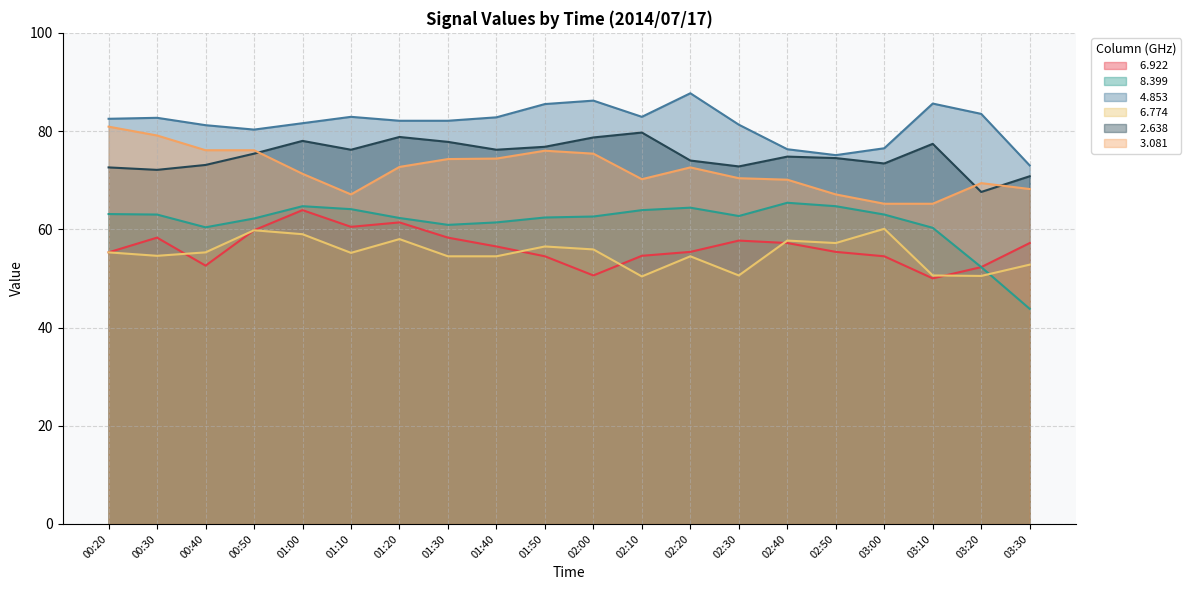

Reading left to right, list all the values displayed in this chart.

  6.922: 00:20=55.3	00:30=58.3	00:40=52.6	00:50=59.8	01:00=63.9	01:10=60.5	01:20=61.4	01:30=58.3	01:40=56.5	01:50=54.5	02:00=50.6	02:10=54.6	02:20=55.4	02:30=57.7	02:40=57.2	02:50=55.4	03:00=54.5	03:10=50.0	03:20=52.3	03:30=57.2
  8.399: 00:20=63.1	00:30=63.0	00:40=60.4	00:50=62.2	01:00=64.7	01:10=64.1	01:20=62.3	01:30=60.9	01:40=61.4	01:50=62.4	02:00=62.6	02:10=63.9	02:20=64.4	02:30=62.7	02:40=65.4	02:50=64.7	03:00=63.0	03:10=60.3	03:20=52.3	03:30=43.8
  4.853: 00:20=82.5	00:30=82.7	00:40=81.2	00:50=80.3	01:00=81.6	01:10=82.9	01:20=82.1	01:30=82.1	01:40=82.8	01:50=85.5	02:00=86.2	02:10=82.9	02:20=87.7	02:30=81.3	02:40=76.3	02:50=75.1	03:00=76.5	03:10=85.6	03:20=83.5	03:30=73.0
  6.774: 00:20=55.3	00:30=54.6	00:40=55.3	00:50=59.8	01:00=59.0	01:10=55.2	01:20=58.0	01:30=54.5	01:40=54.5	01:50=56.5	02:00=55.9	02:10=50.4	02:20=54.5	02:30=50.6	02:40=57.7	02:50=57.2	03:00=60.1	03:10=50.6	03:20=50.5	03:30=52.8
  2.638: 00:20=72.6	00:30=72.1	00:40=73.1	00:50=75.4	01:00=78.0	01:10=76.2	01:20=78.8	01:30=77.8	01:40=76.2	01:50=76.8	02:00=78.7	02:10=79.7	02:20=74.0	02:30=72.8	02:40=74.8	02:50=74.5	03:00=73.4	03:10=77.4	03:20=67.6	03:30=70.8
  3.081: 00:20=80.9	00:30=79.1	00:40=76.1	00:50=76.1	01:00=71.3	01:10=67.1	01:20=72.7	01:30=74.3	01:40=74.4	01:50=76.0	02:00=75.4	02:10=70.2	02:20=72.6	02:30=70.4	02:40=70.1	02:50=67.1	03:00=65.2	03:10=65.2	03:20=69.4	03:30=68.2